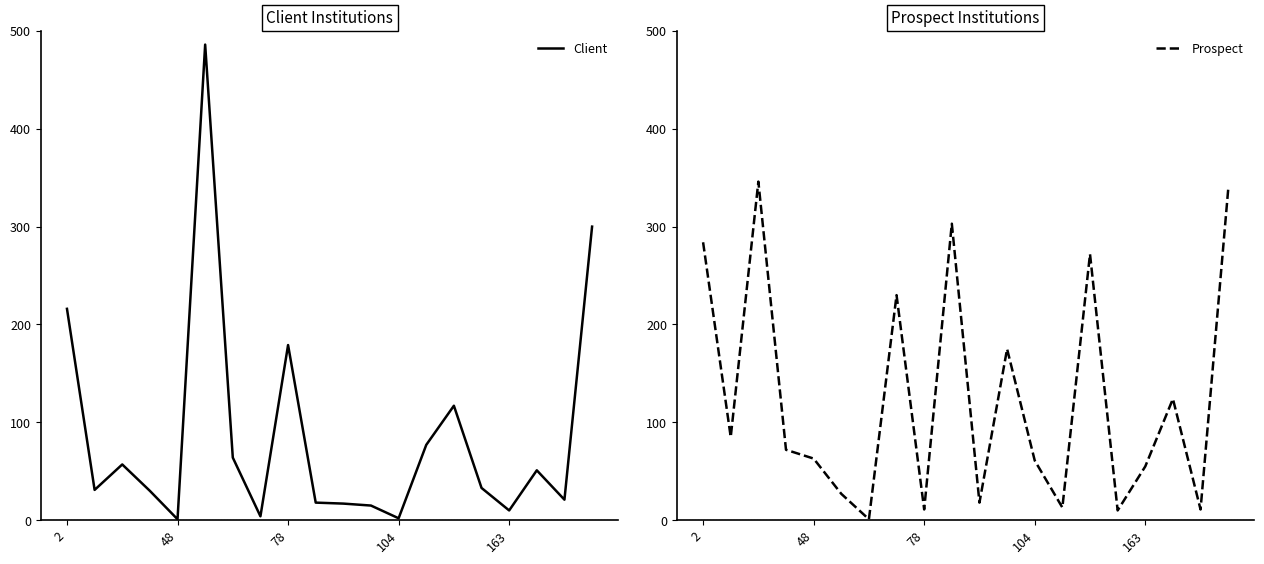

The Client series shows 179 at 78. True or false?

True